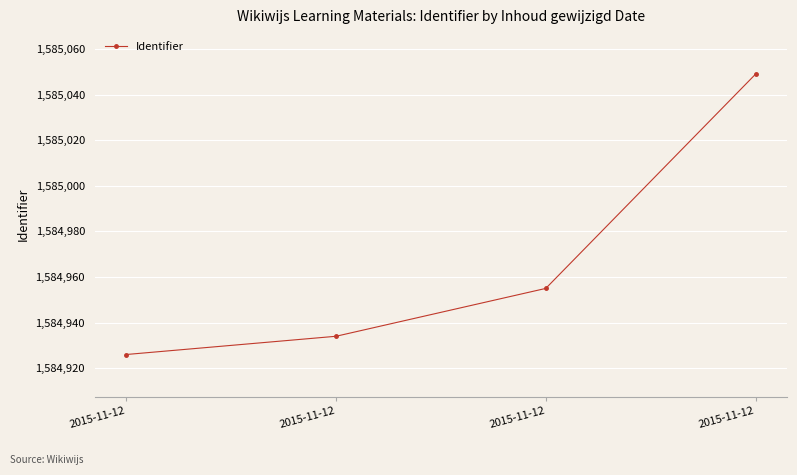

What is the change in value from 2015-11-12 to 2015-11-12?

+21